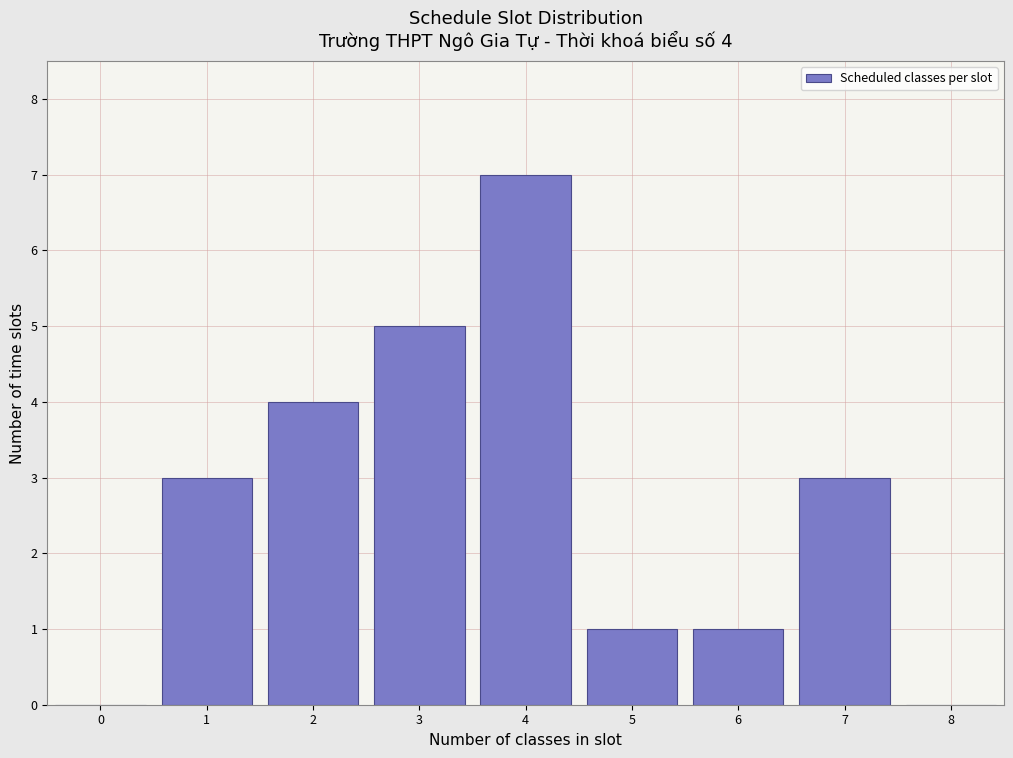

The value at 3 is 1. True or false?

False